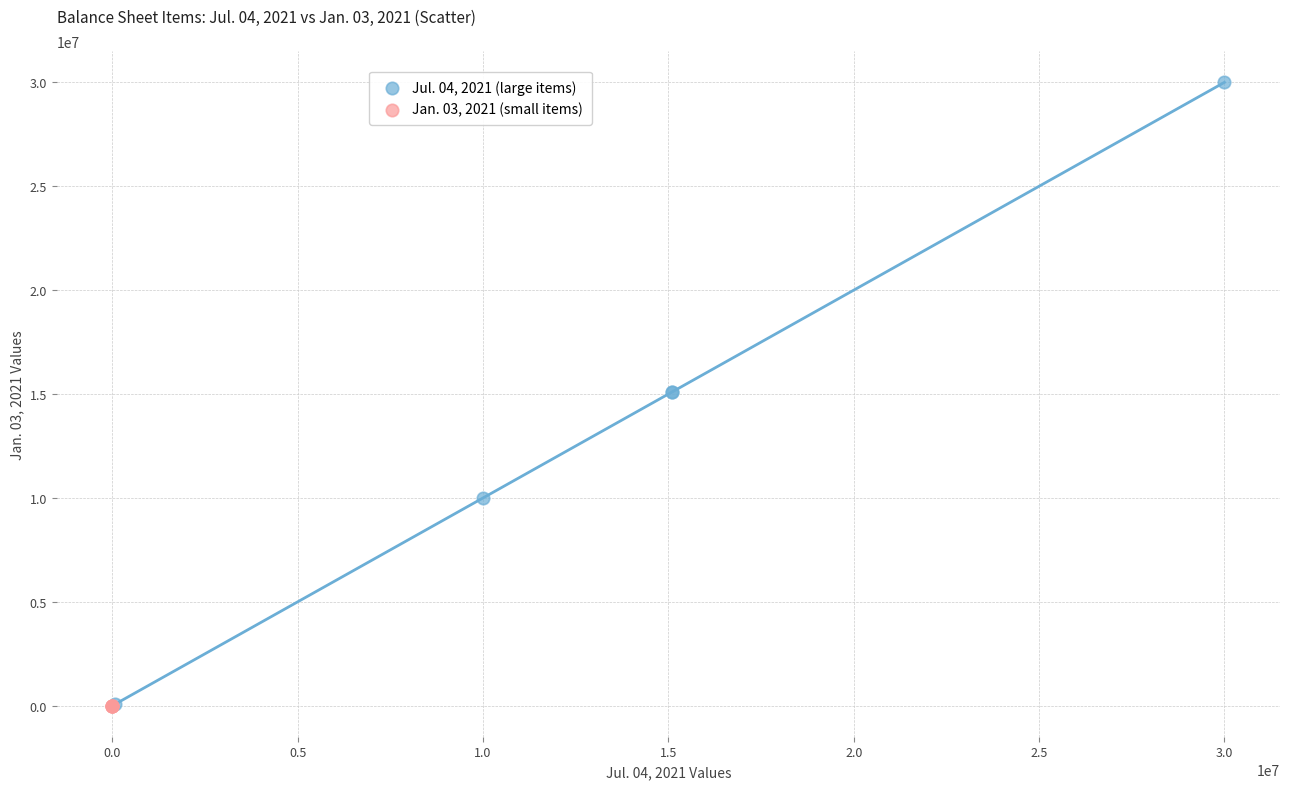

Which series has the largest Y range (max minus min)?

Jul. 04, 2021 (large items)